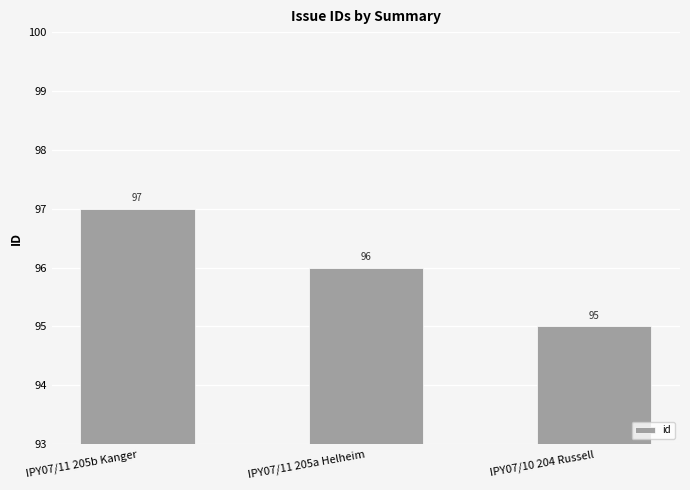

The value at IPY07/11 205a Helheim is 96. True or false?

True